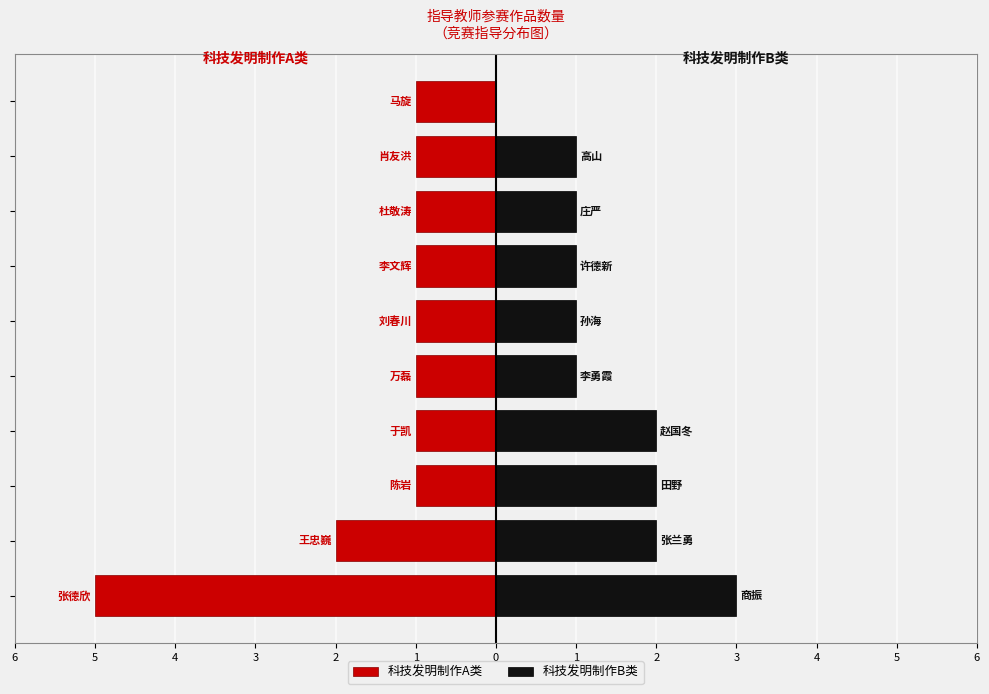

Reading left to right, what are all the values shown in this chart?

科技发明制作A类: 6=-5	5=-2	4=-1	3=-1	2=-1	1=-1	0=-1	1=-1	2=-1	3=-1
科技发明制作B类: 6=3	5=2	4=2	3=2	2=1	1=1	0=1	1=1	2=1	3=0